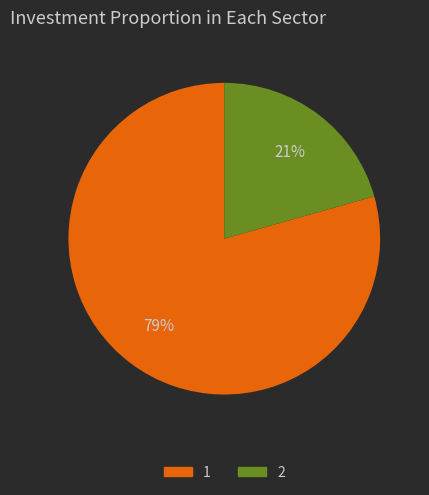

How many segments does this pie chart have?

2